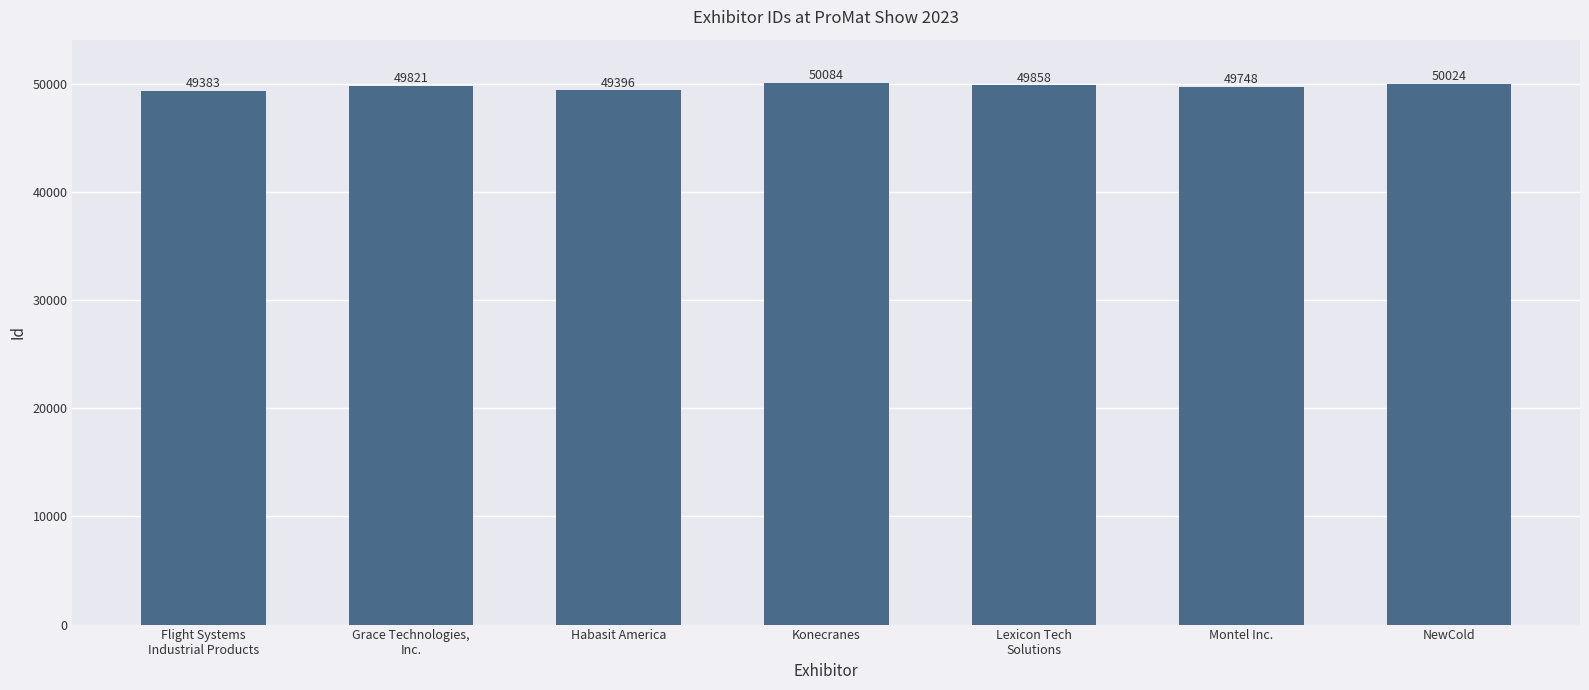

At which label is the value closest to 49733?

Montel Inc.